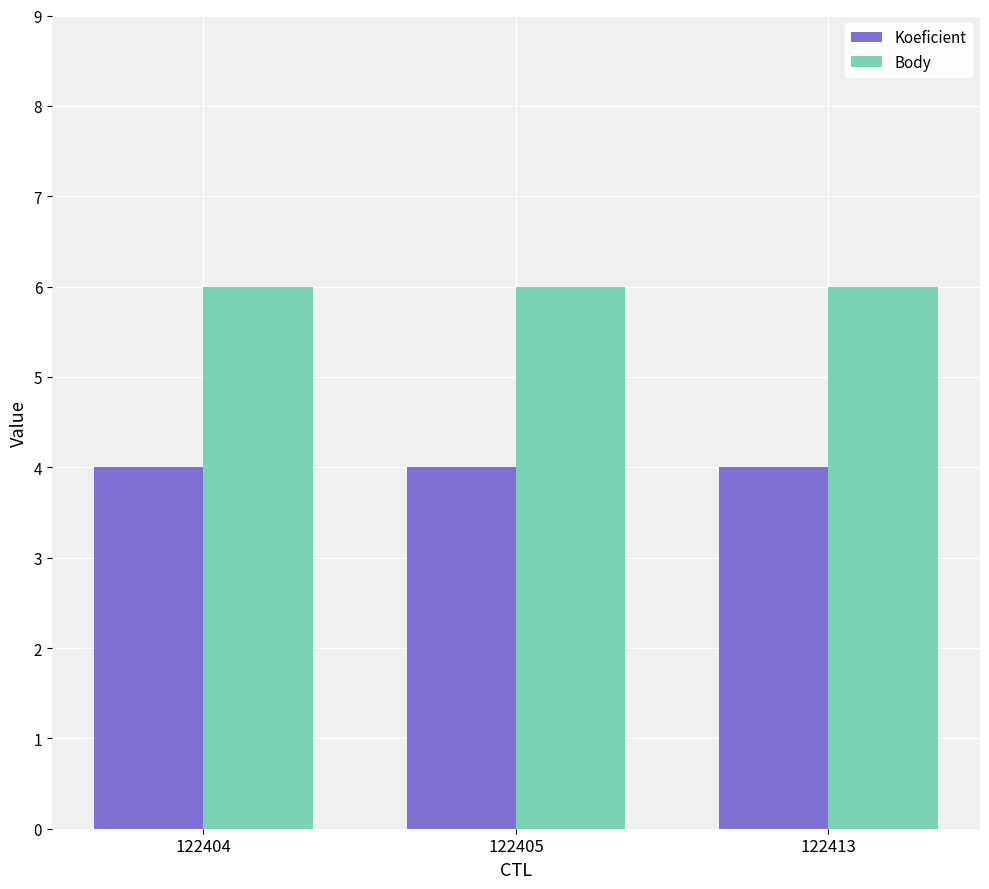

What is the value of the Koeficient bar at the 1st from the left?

4